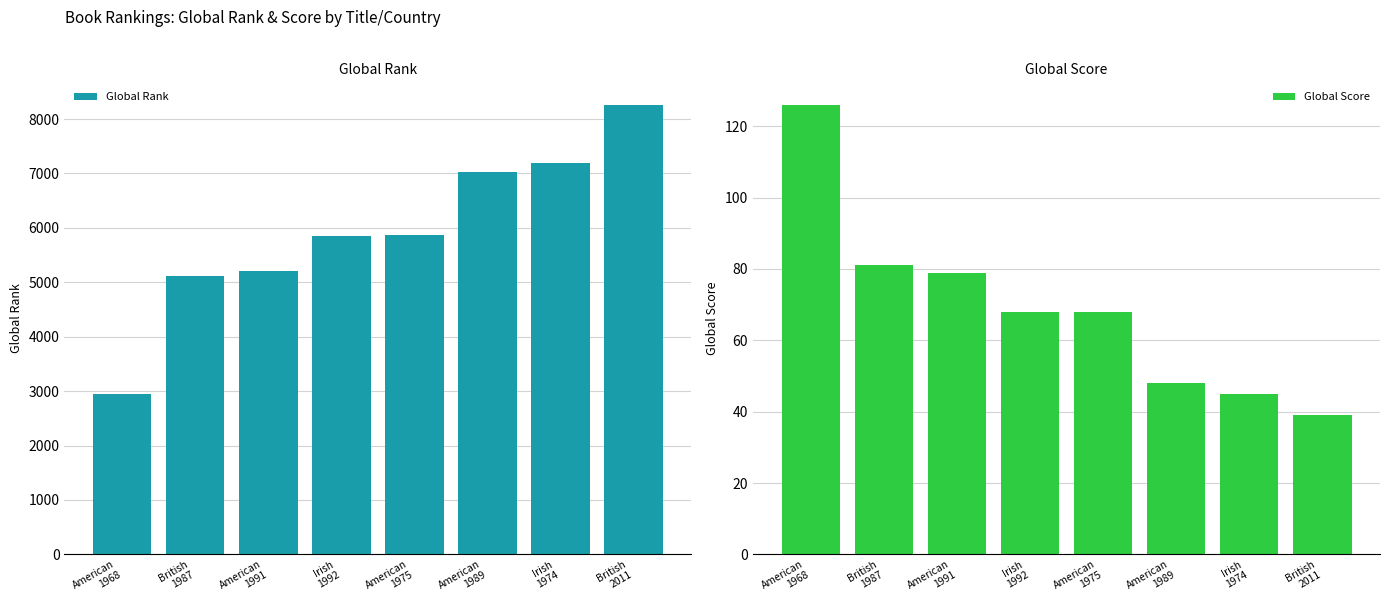

What is the total value across all series at British
2011?

8301